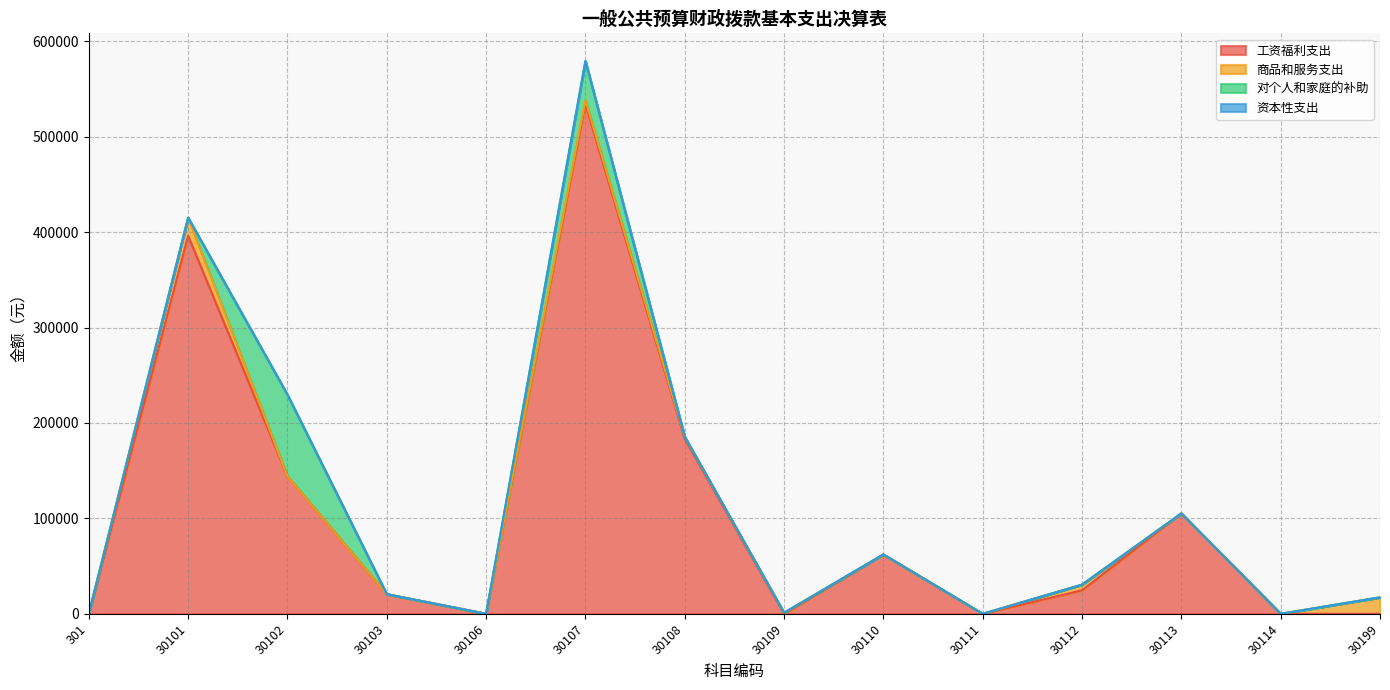

Reading left to right, list all the values displayed in this chart.

工资福利支出: 0.0	396143.0	144168.0	20531.0	0.0	534181.0	183358.7	0.0	62175.2	0.0	24580.5	105205.0	0.0	0.0
商品和服务支出: 0.0	18984.8	0.0	0.0	0.0	3934.8	2080.4	1068.0	0.0	0.0	5958.0	0.0	0.0	17212.3
对个人和家庭的补助: 0.0	0.0	85435.2	0.0	0.0	41216.0	0.0	0.0	0.0	0.0	0.0	0.0	0.0	0.0
资本性支出: 0.0	0.0	0.0	0.0	0.0	0.0	0.0	0.0	0.0	0.0	0.0	0.0	0.0	0.0